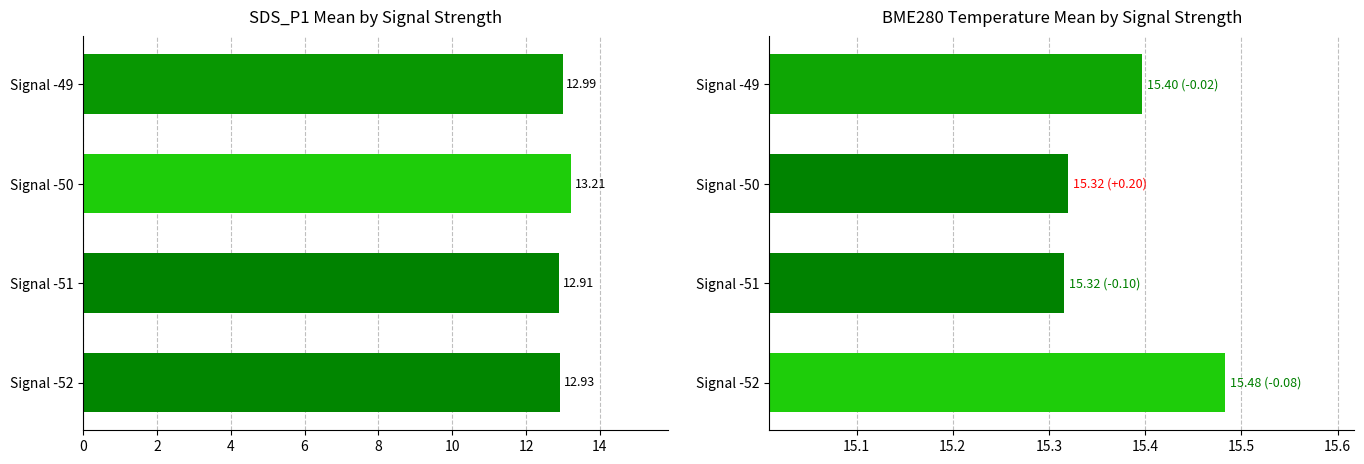

What is the value of the BME280_temperature bar at the 4th from the left?

15.4